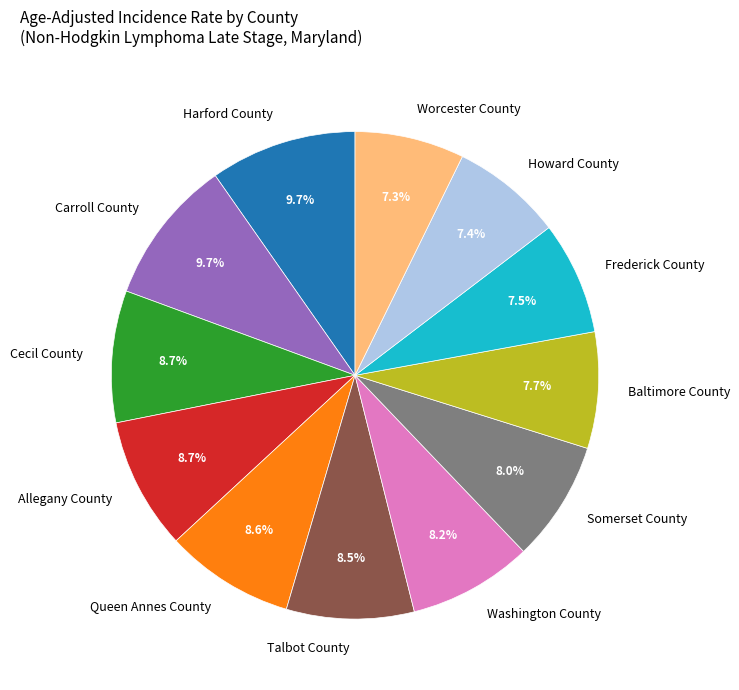

Do Howard County and Frederick County together represent more than half of the pie?

No